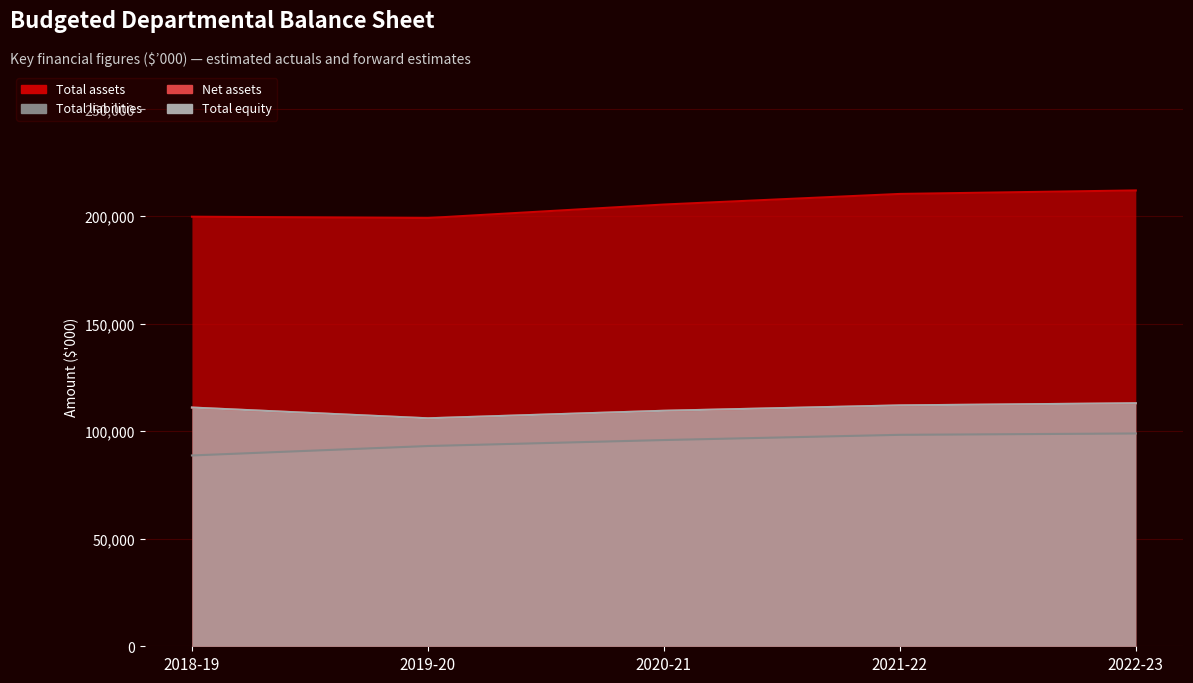

Rank the series by their maximum value, from lowest to highest.

Total liabilities, Net assets, Total equity, Total assets